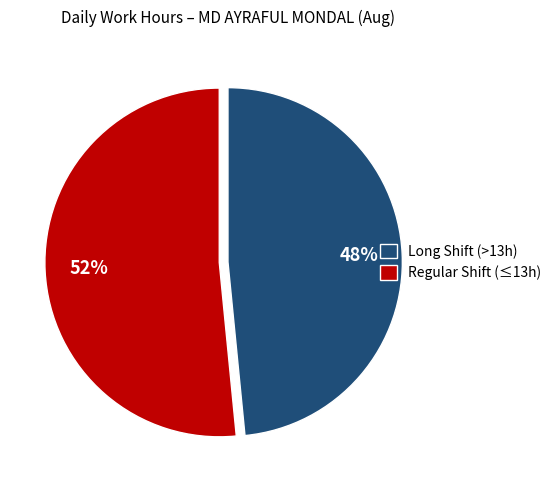

Is the sum of Regular Shift (≤13h) and Long Shift (>13h) greater than half?

Yes